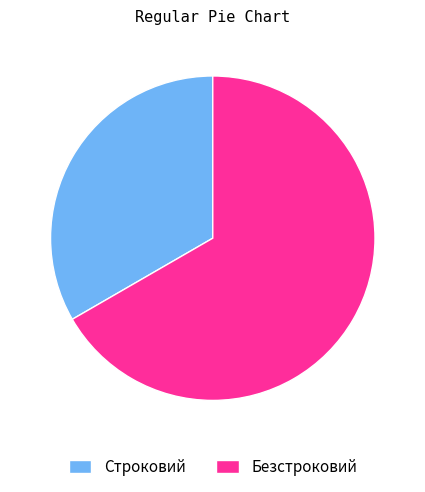

Rank the categories by value from lowest to highest.

Строковий, Безстроковий